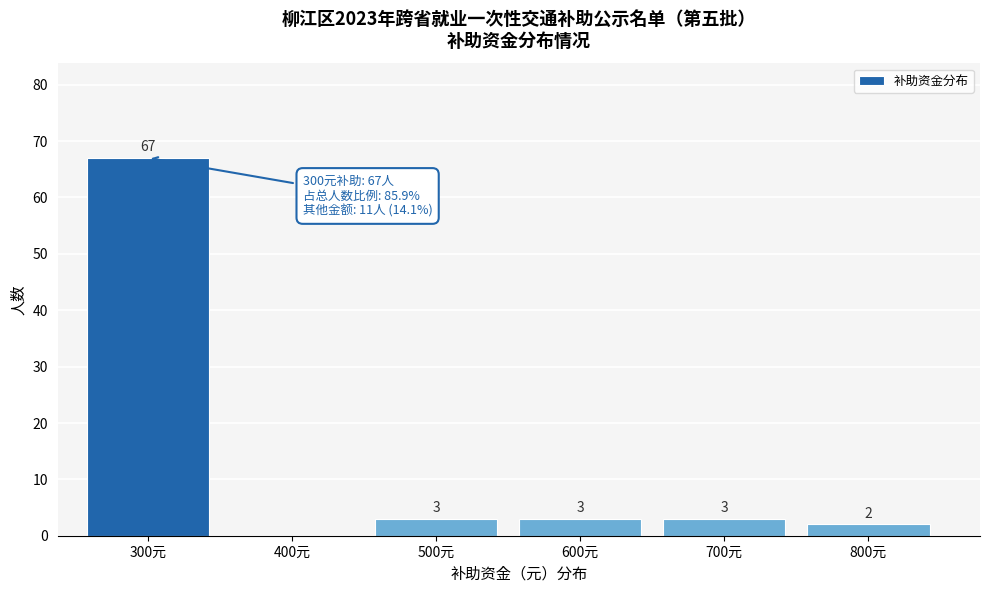

Reading left to right, list all the values displayed in this chart.

300元=67	400元=0	500元=3	600元=3	700元=3	800元=2